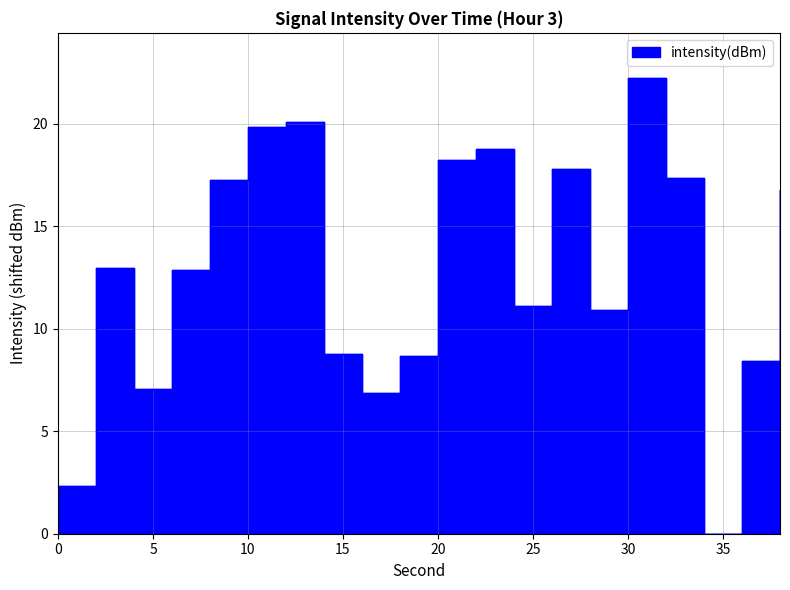

Reading right to left, what are all the values shown in this chart?

16.8	8.4	0.0	17.3	22.2	10.9	17.8	11.1	18.8	18.2	8.7	6.9	8.8	20.1	19.8	17.2	12.9	7.1	13.0	2.3